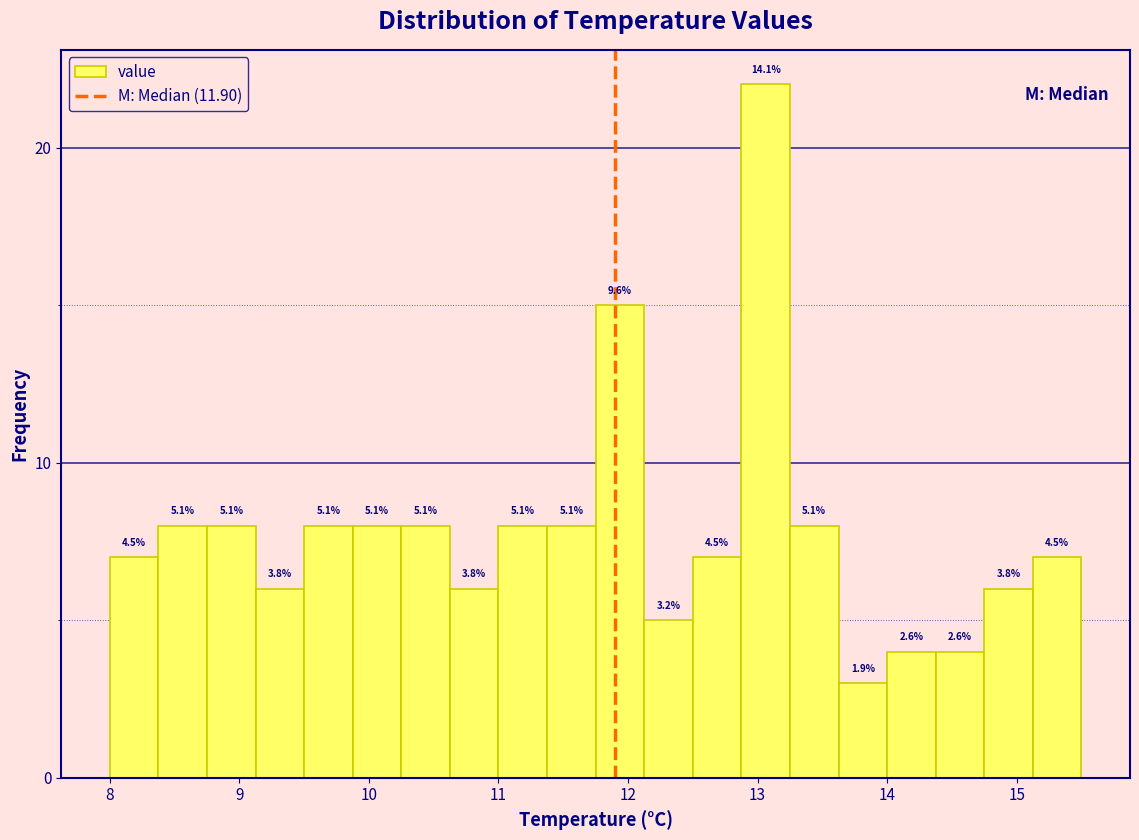

Read against the x-axis, roughly where is the centre of the tallest bar?

13.1